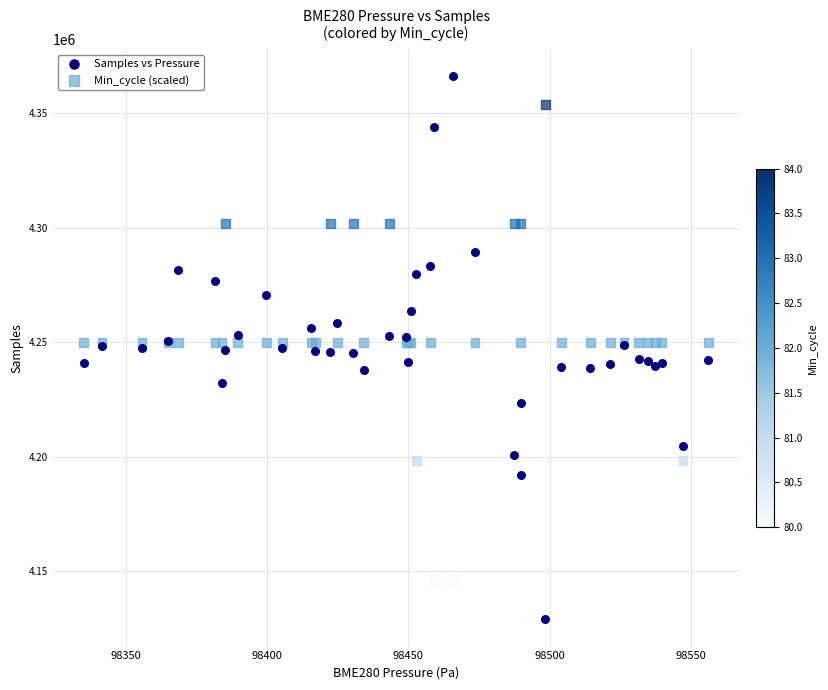

Which series contains the highest Y value?

Samples vs Pressure